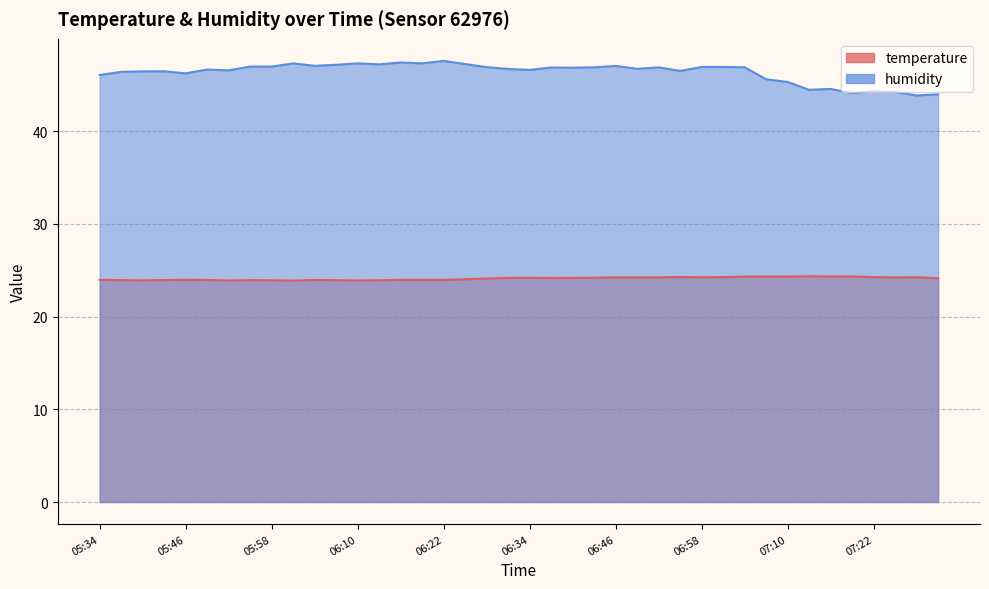

List the series in order of their peak value, highest first.

humidity, temperature